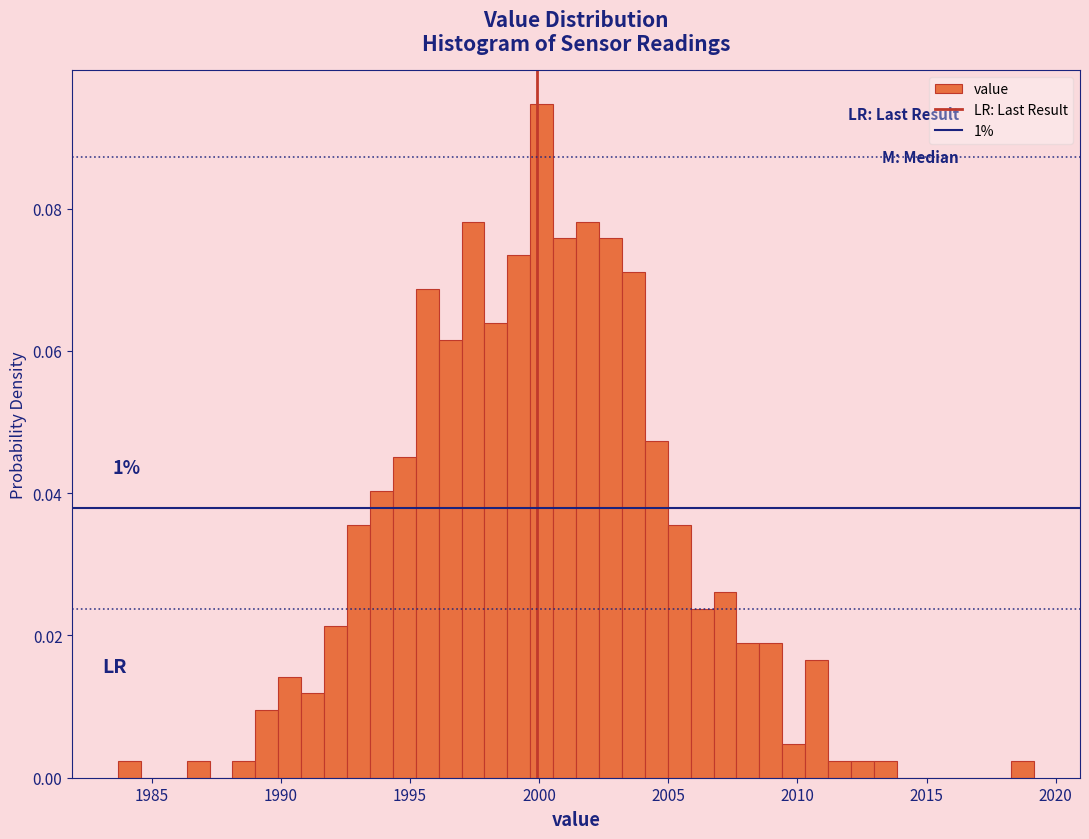

Read against the x-axis, roughly where is the centre of the tallest bar?

2000.0